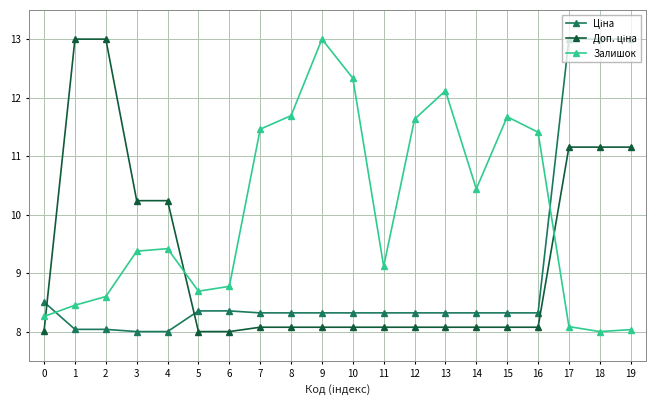

What is the difference between the highest and lowest values at 9?

4.9